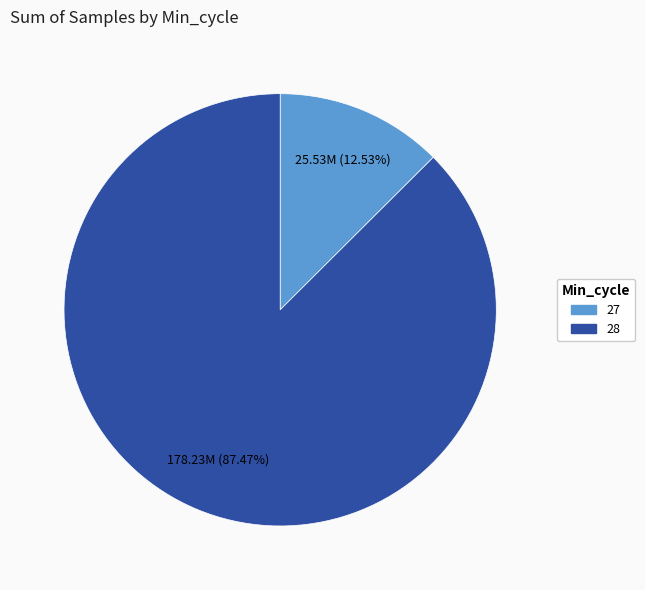

Does 28 account for over 50% of the chart?

Yes